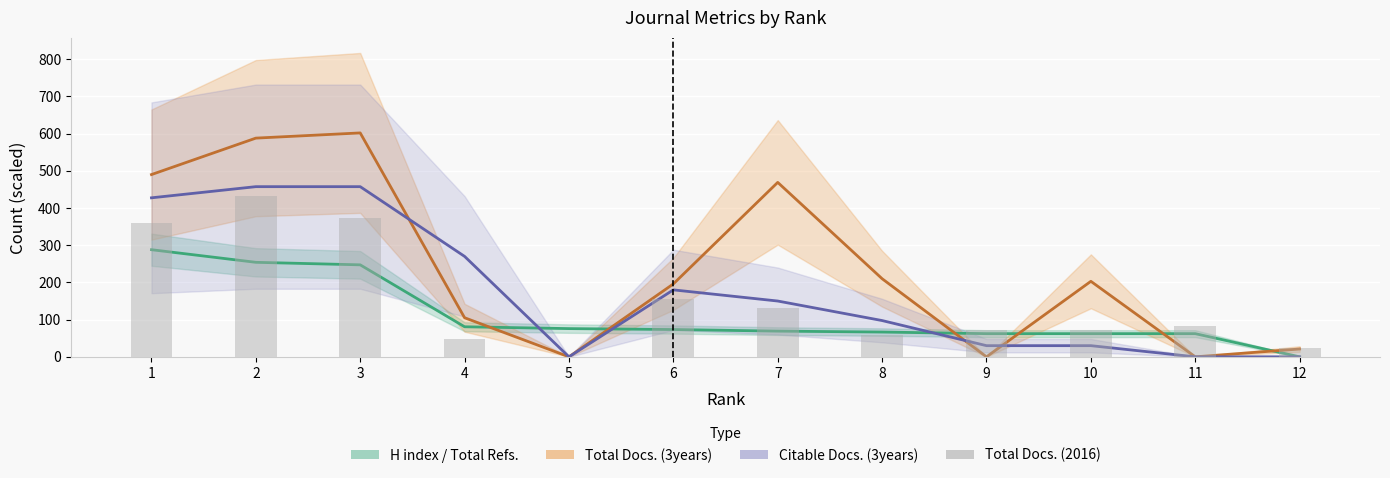

At which label does Total Docs. (3years) line first exceed 203?

1